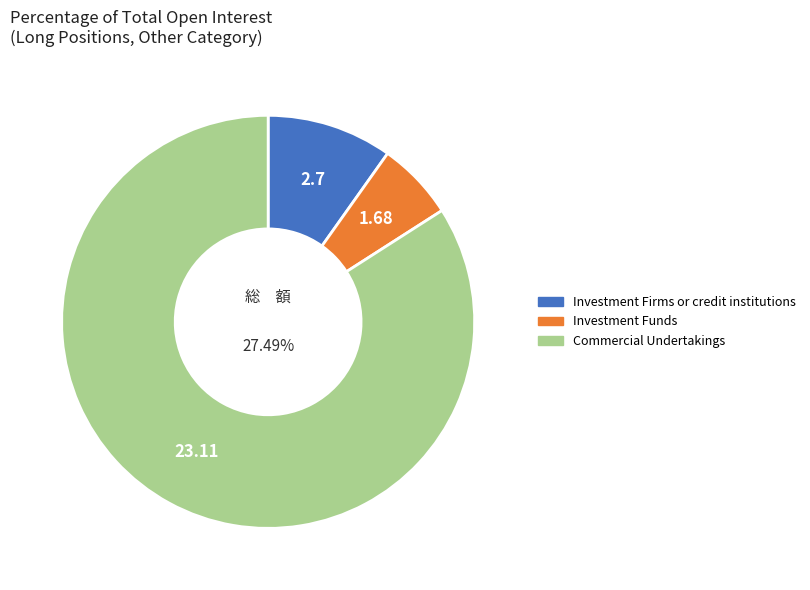

Which category has the biggest portion of the pie?

Commercial Undertakings